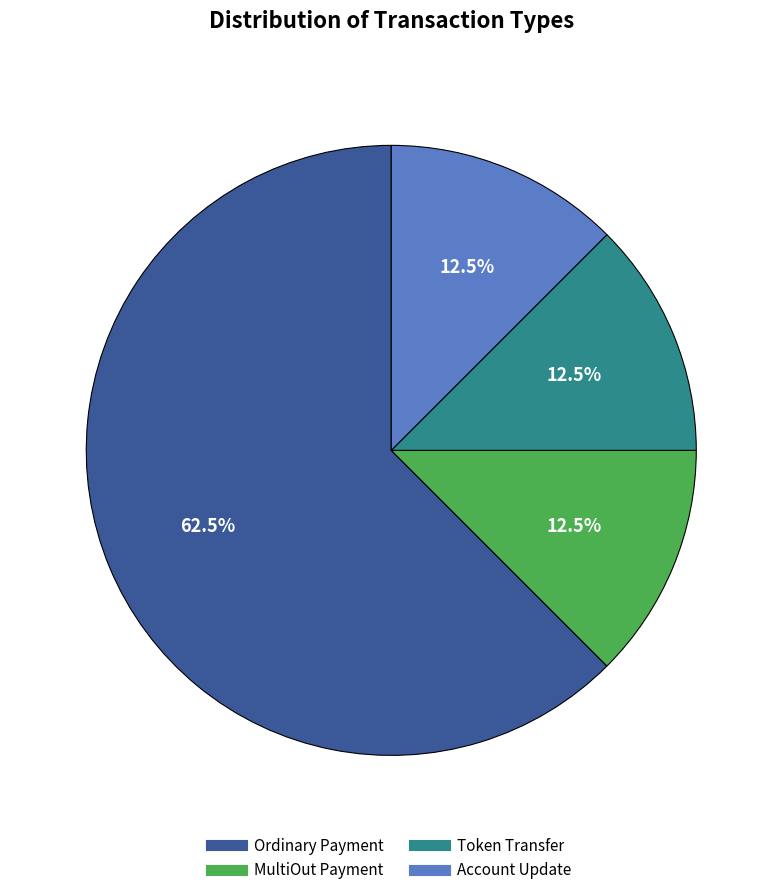

To the nearest percent, what is the combined percentage of Token Transfer and Account Update?

25%